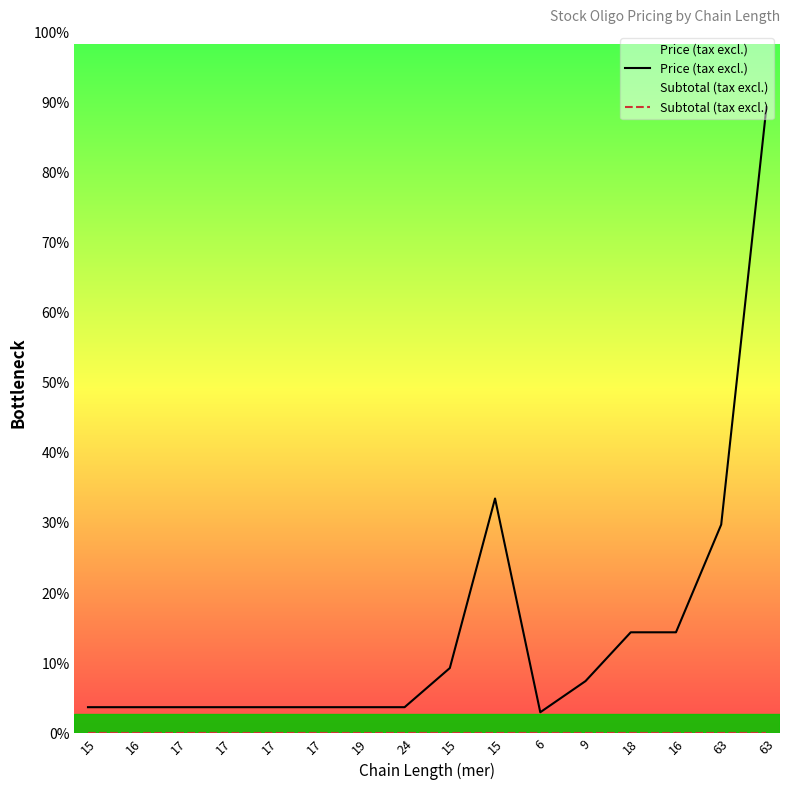

Which category has the highest value across all series?

63